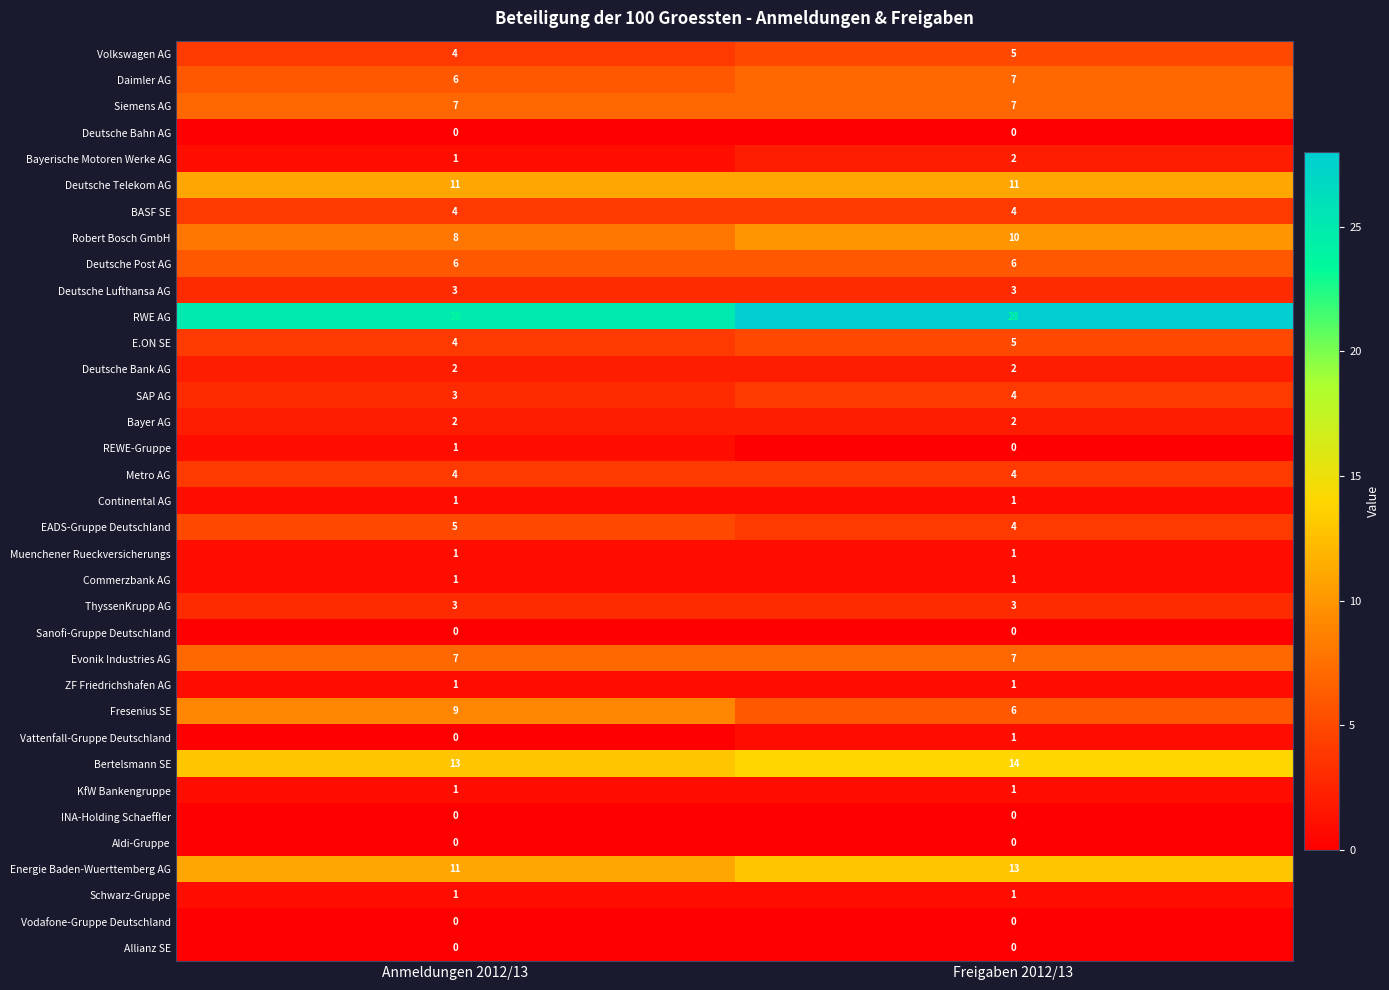

Which category has the lowest value in the Bayerische Motoren Werke AG series?

Anmeldungen 2012/13